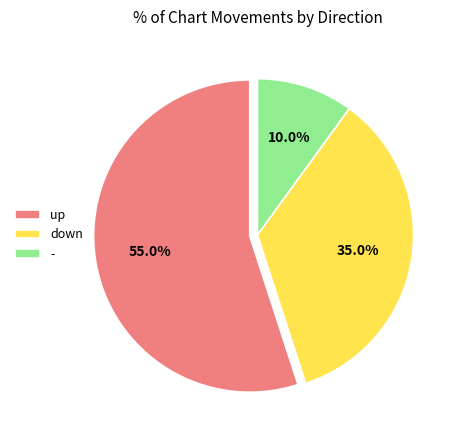

How many slices are in this pie chart?

3